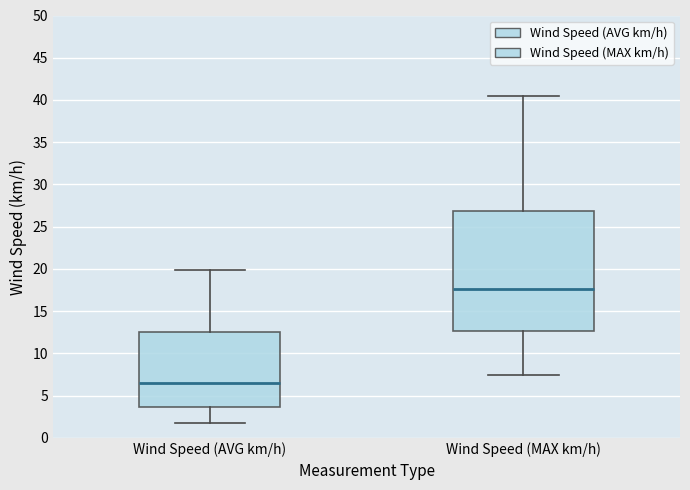

Reading left to right, transcribe this box plot: for each box, give where its median line is, the range the box spans, and where its two whiskers end, as read against the y-axis. The values are not printed on the chart, so give them approximately, as read against the axis.

Wind Speed (AVG km/h): median 6.5, box 3.5 to 12.5, whiskers 1.5 to 20.0
Wind Speed (MAX km/h): median 17.5, box 12.5 to 27.0, whiskers 7.5 to 40.5